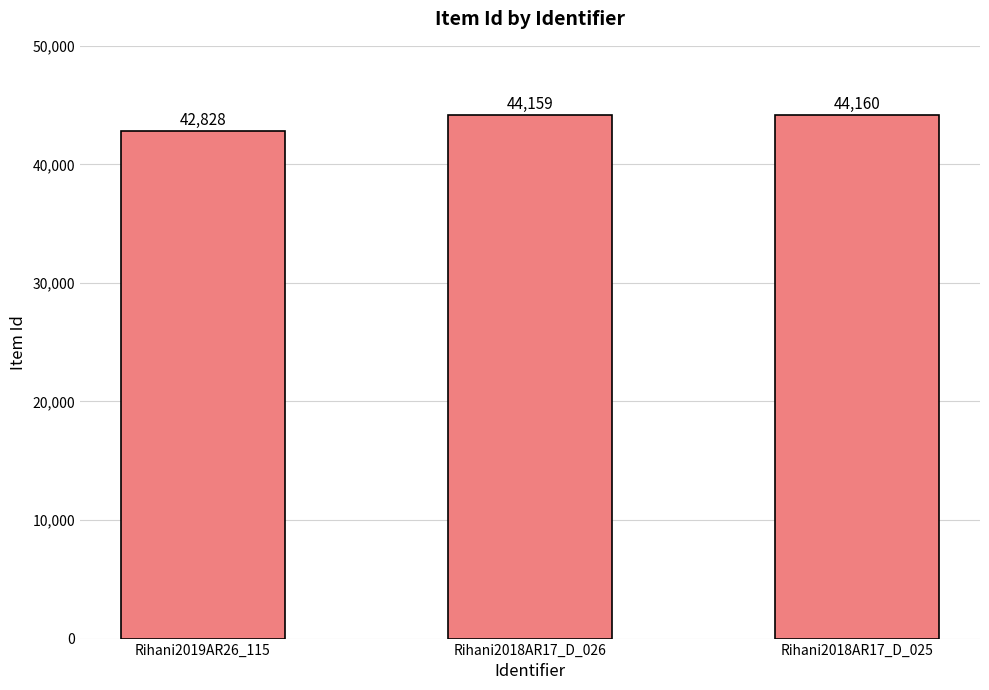

What is the average value?

43716